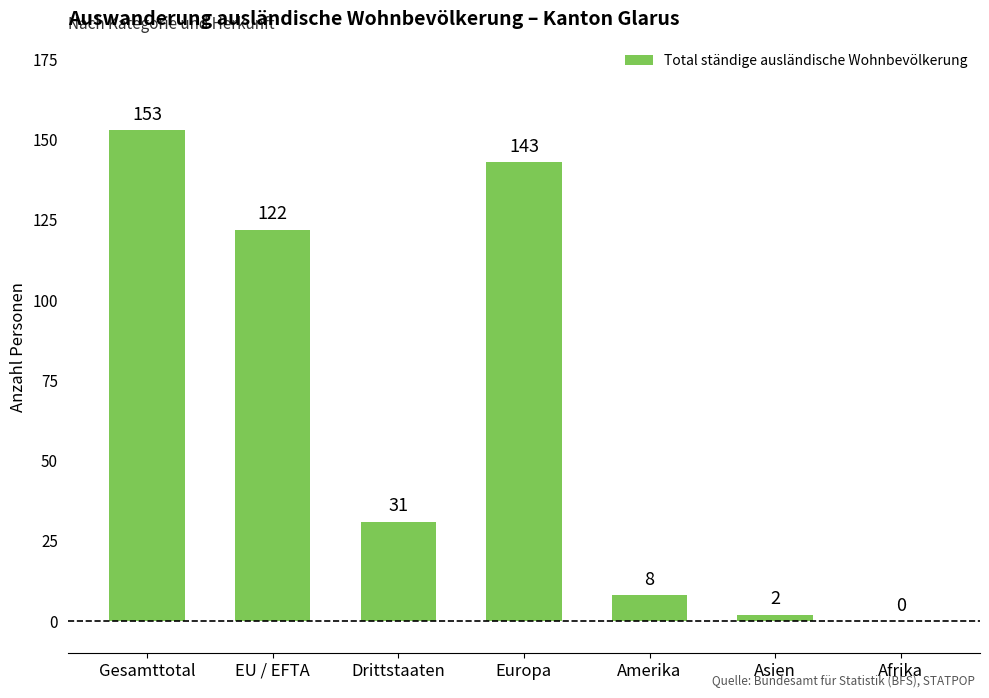

What is the sum of all values?

459